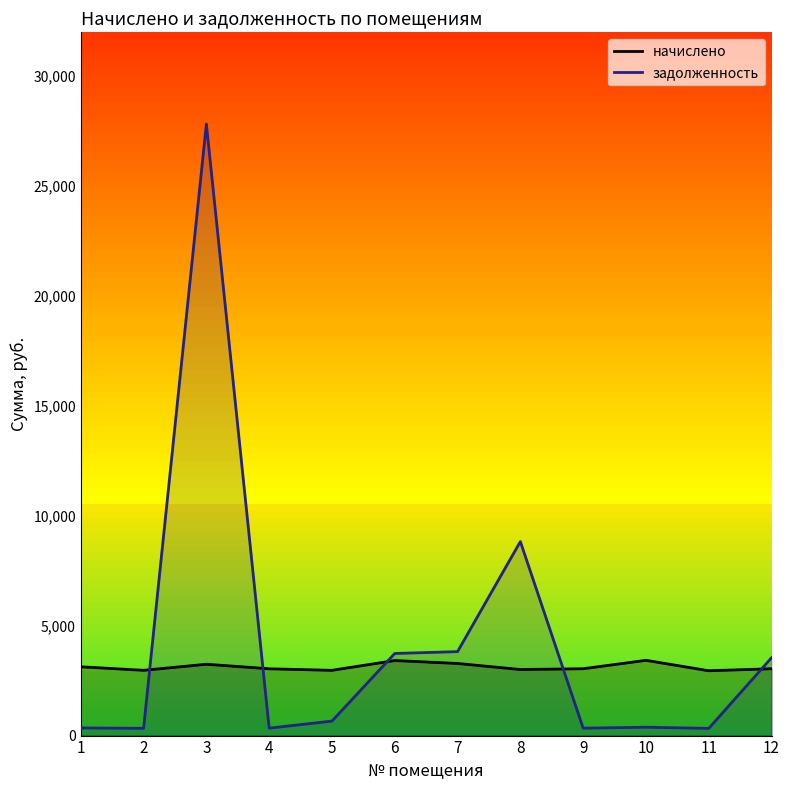

True or false: задолженность and начислено cross at least once.

True